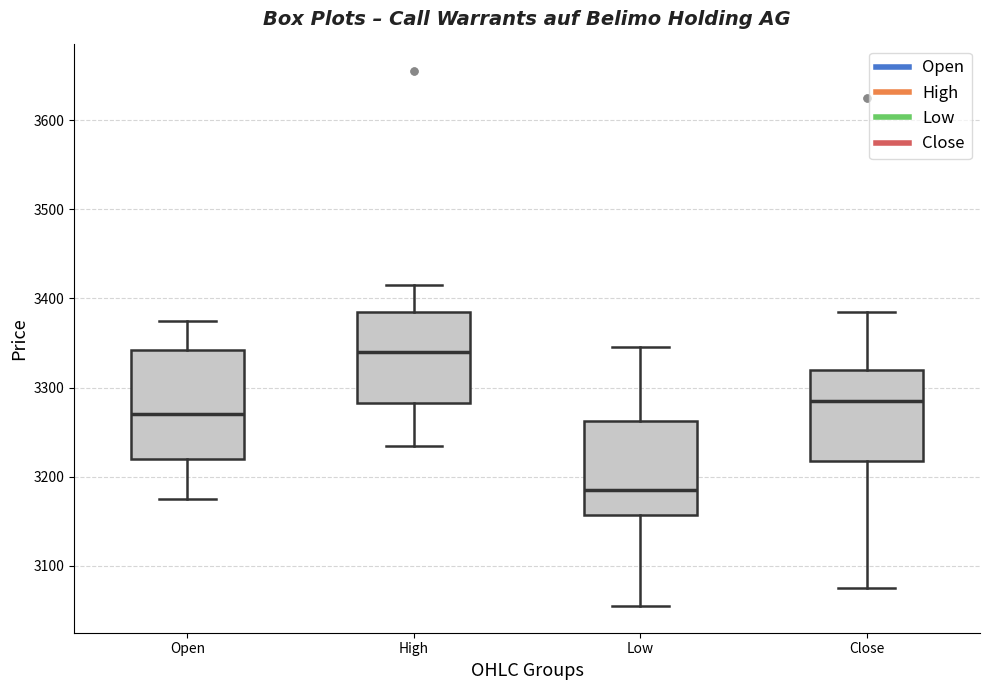

Reading left to right, read every box against the y-axis: the position of its median line, the range the box covers, and the ends of its whiskers. The values are not printed on the chart, so give them approximately, as read against the axis.

Open: median 3270, box 3220 to 3340, whiskers 3180 to 3380
High: median 3340, box 3280 to 3390, whiskers 3240 to 3420
Low: median 3190, box 3160 to 3260, whiskers 3060 to 3350
Close: median 3290, box 3220 to 3320, whiskers 3080 to 3390